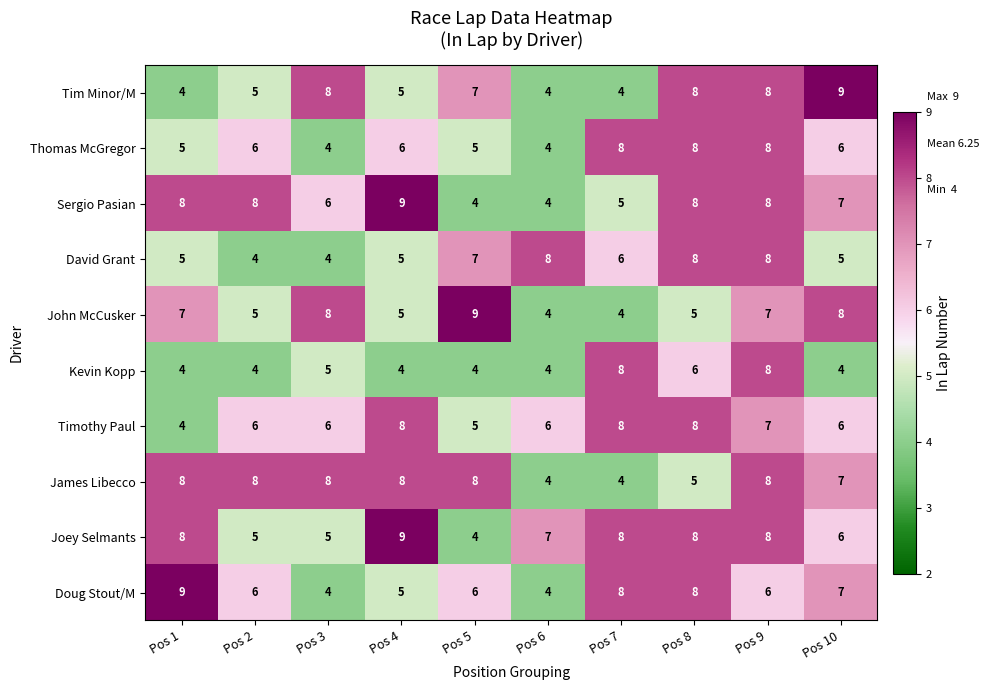

What is the approximate value of Sergio Pasian at Pos 5?

4